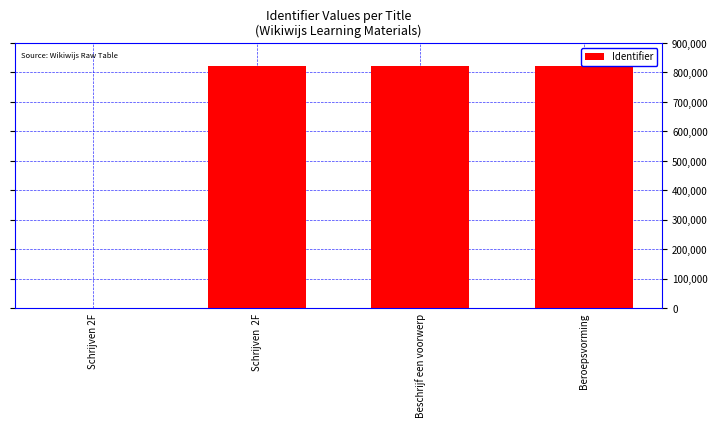

Which has a higher value, Beschrijf een voorwerp or Schrijven 2F?

Beschrijf een voorwerp